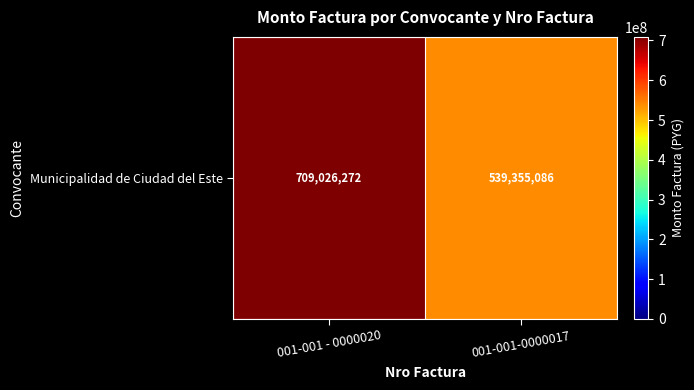

Reading right to left, list all the values displayed in this chart.

001-001-0000017=539355086	001-001 - 0000020=709026272